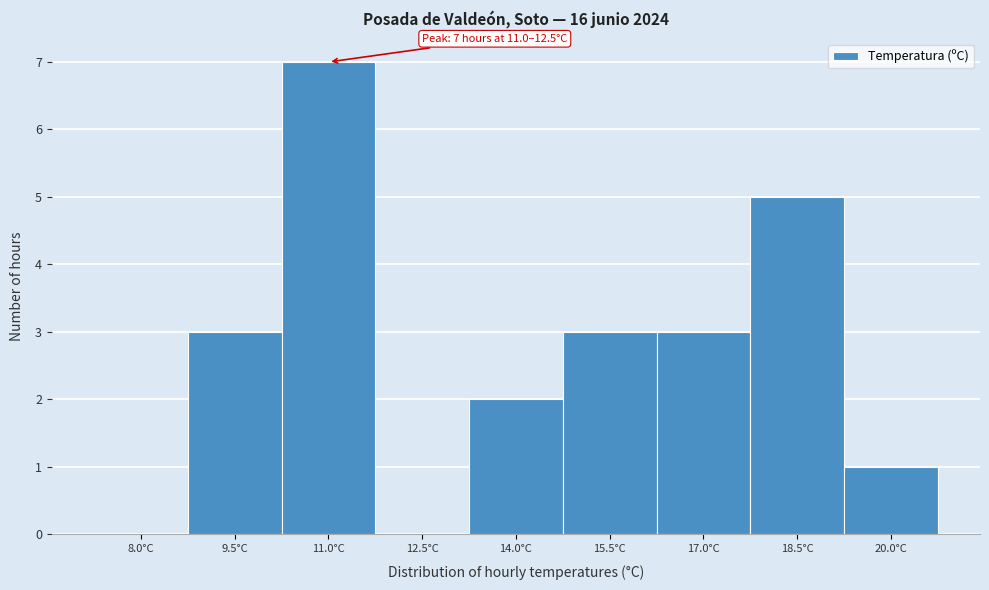

At which category does the chart reach its peak across all series?

11.0°C